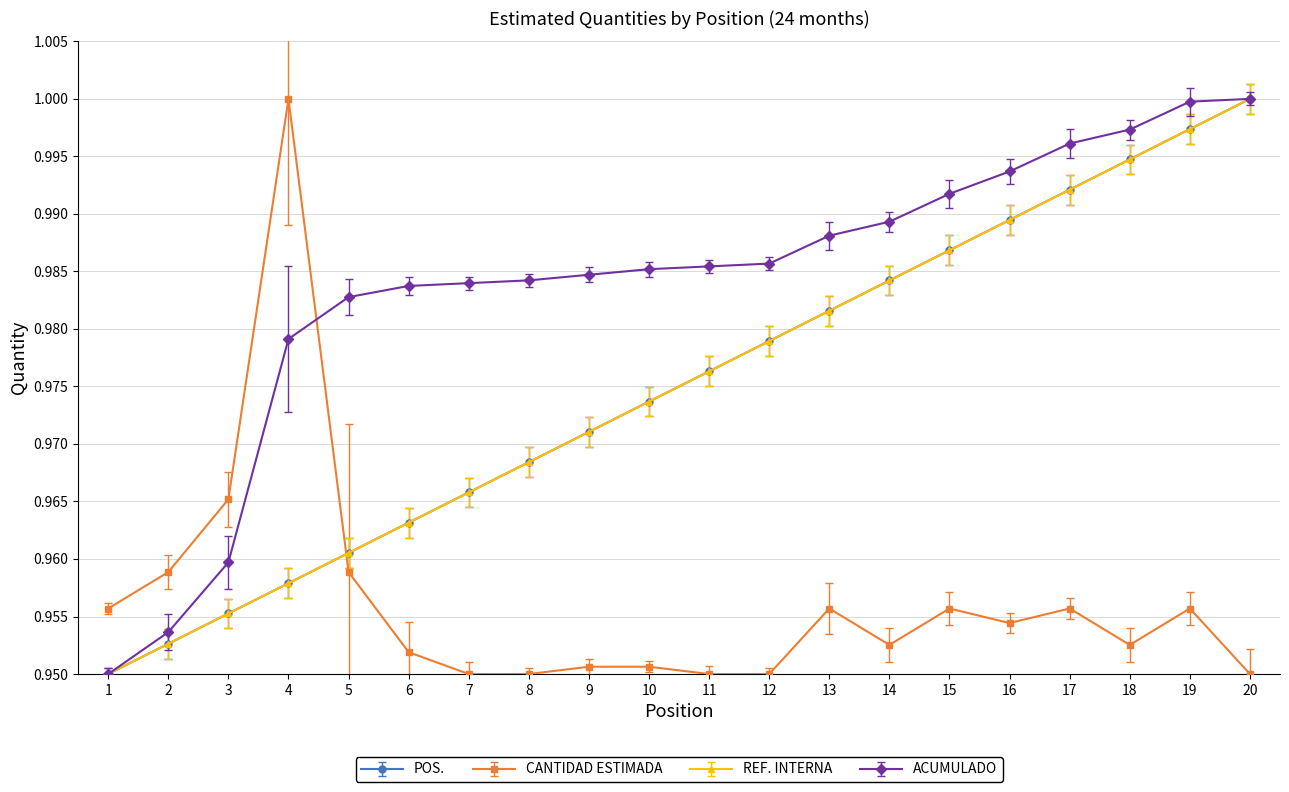

Is this an area chart (filled region under the line)?

No